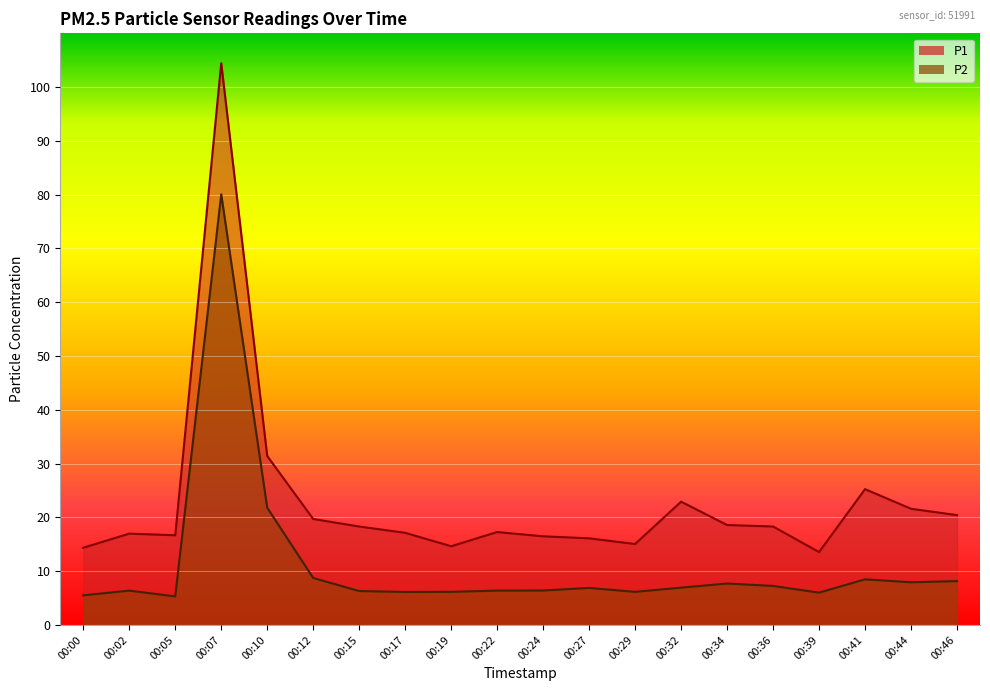

What is the difference between the P1 values at 00:15 and 00:24?

1.8